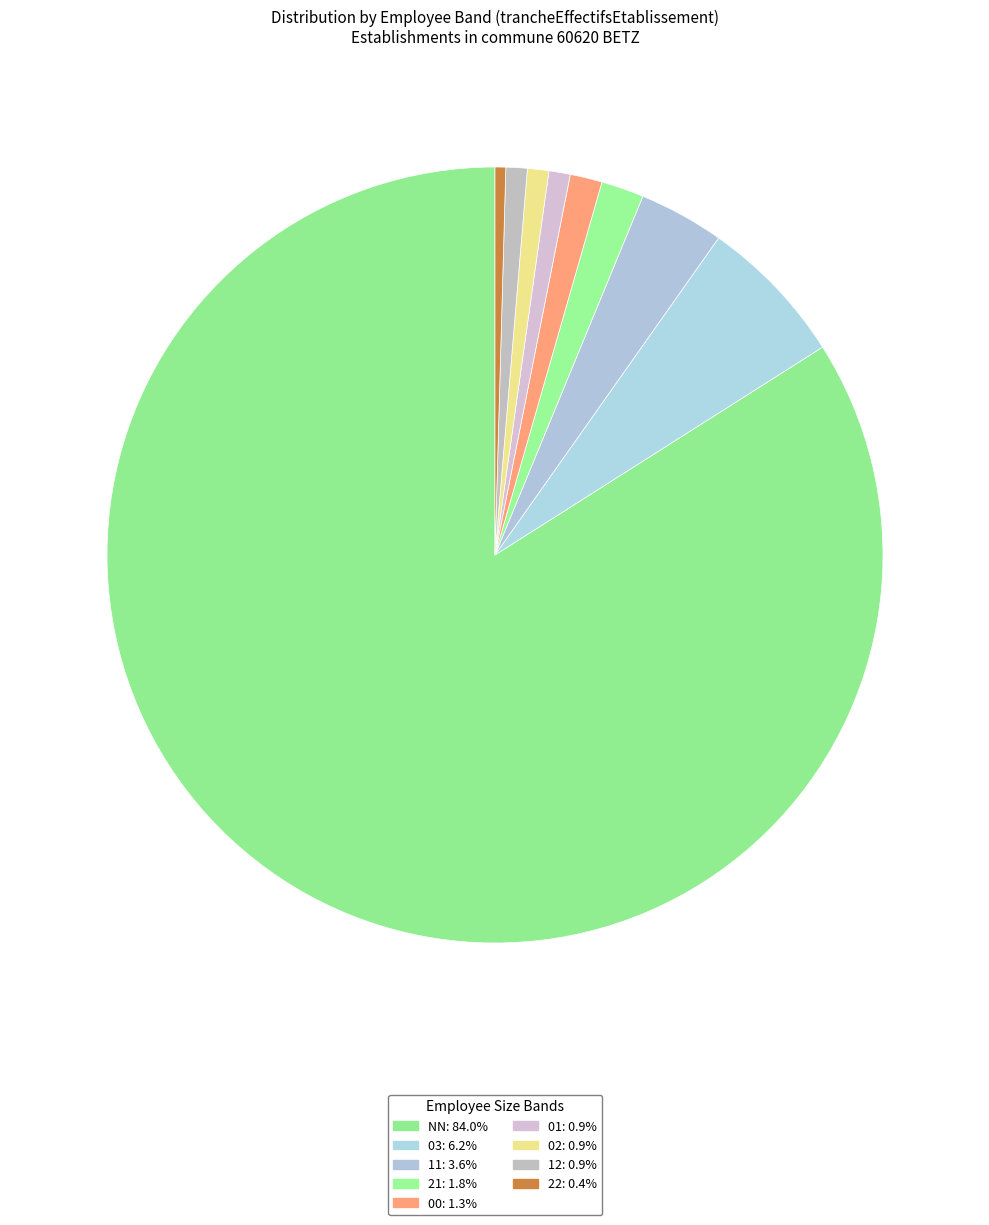

How much of the chart is everything except 02?

99.1%